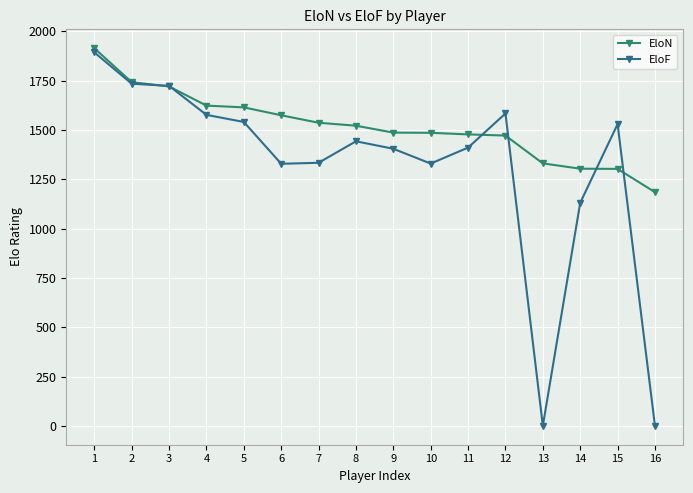

What is the maximum value for EloN?

1915